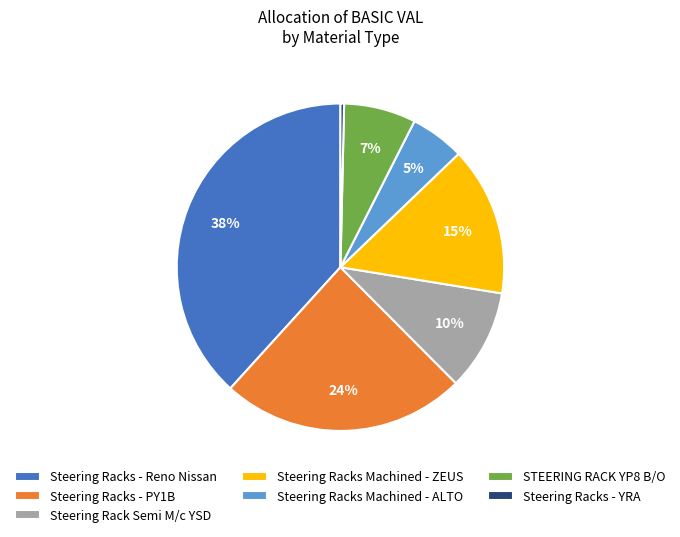

Which category has the smallest portion of the pie?

Steering Racks - YRA